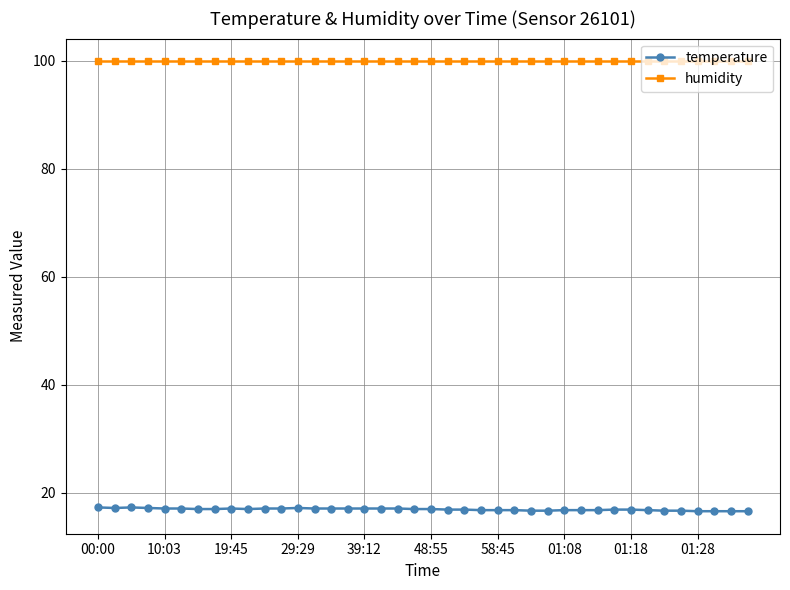

What is the value of the humidity point at the 21st from the left?

99.9